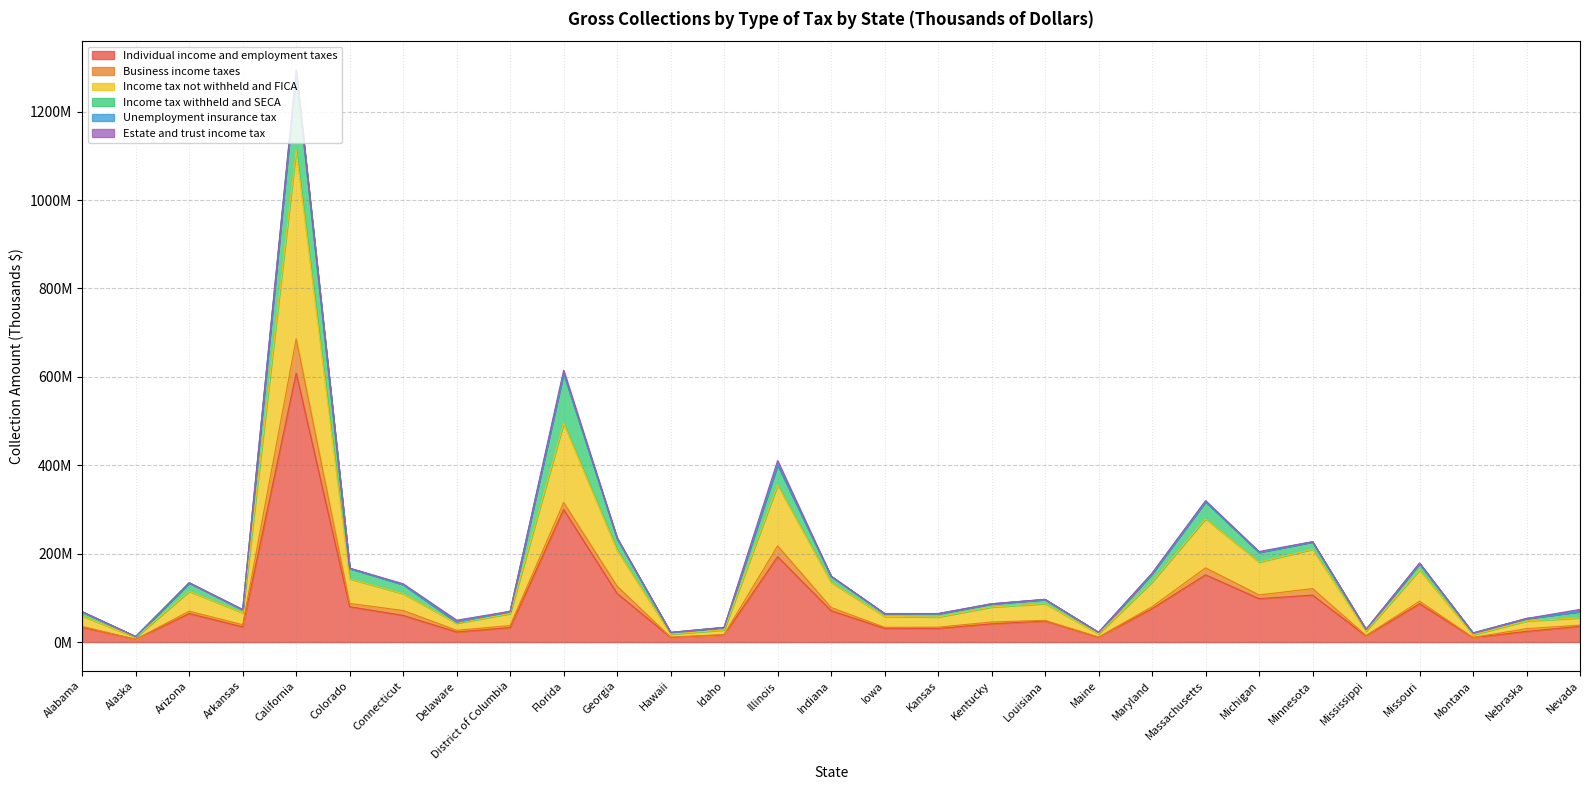

Does the chart have visible grid lines?

Yes